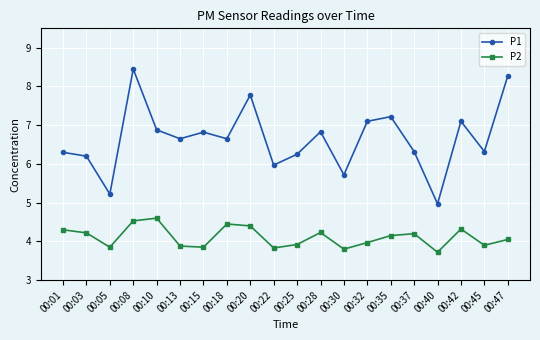

Which series has the widest spread of values?

P1